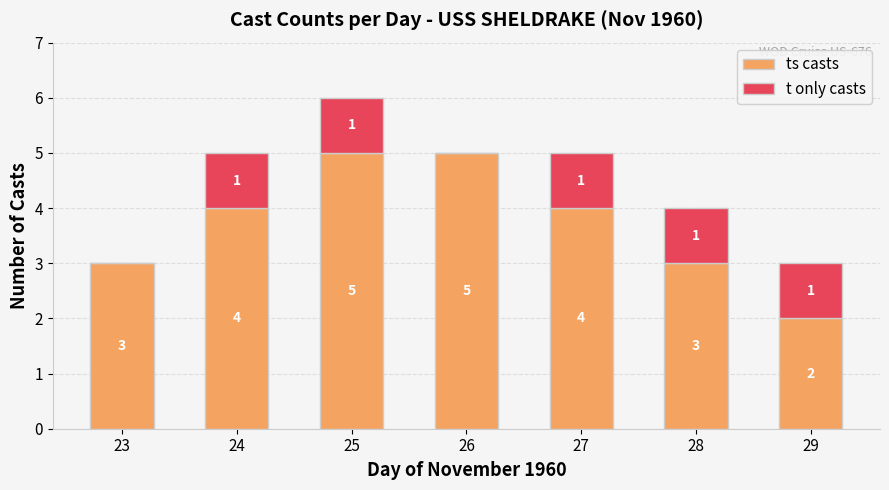

What is the sum of the ts casts values at 25 and 29?

7